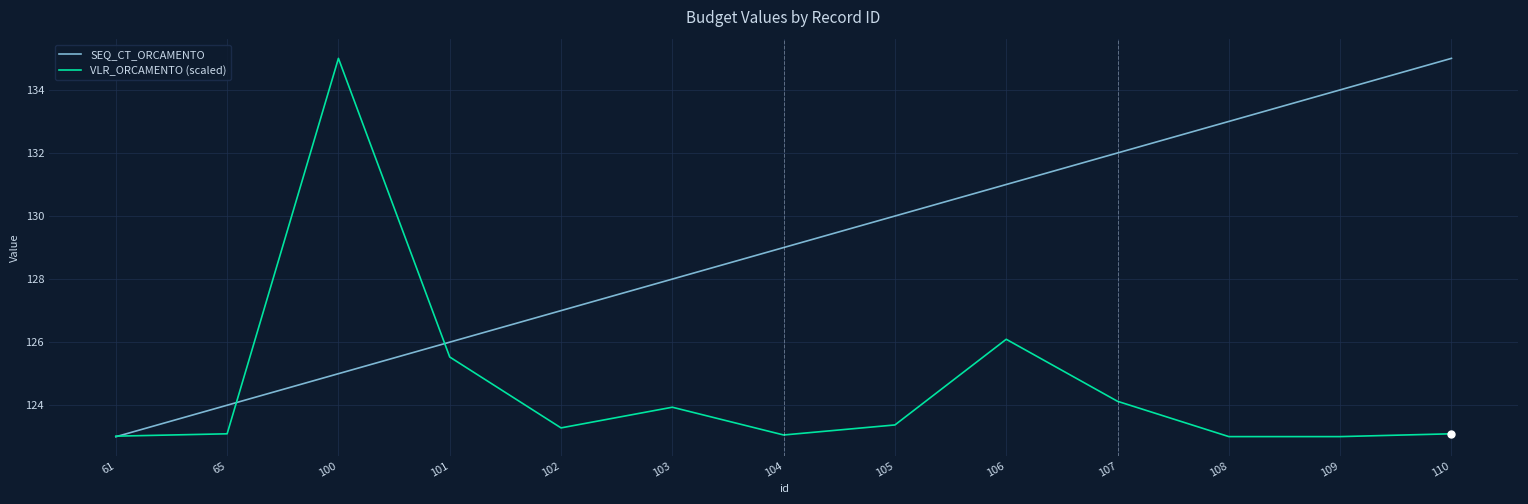

Rank the series at 108 from lowest to highest value.

VLR_ORCAMENTO (scaled), SEQ_CT_ORCAMENTO